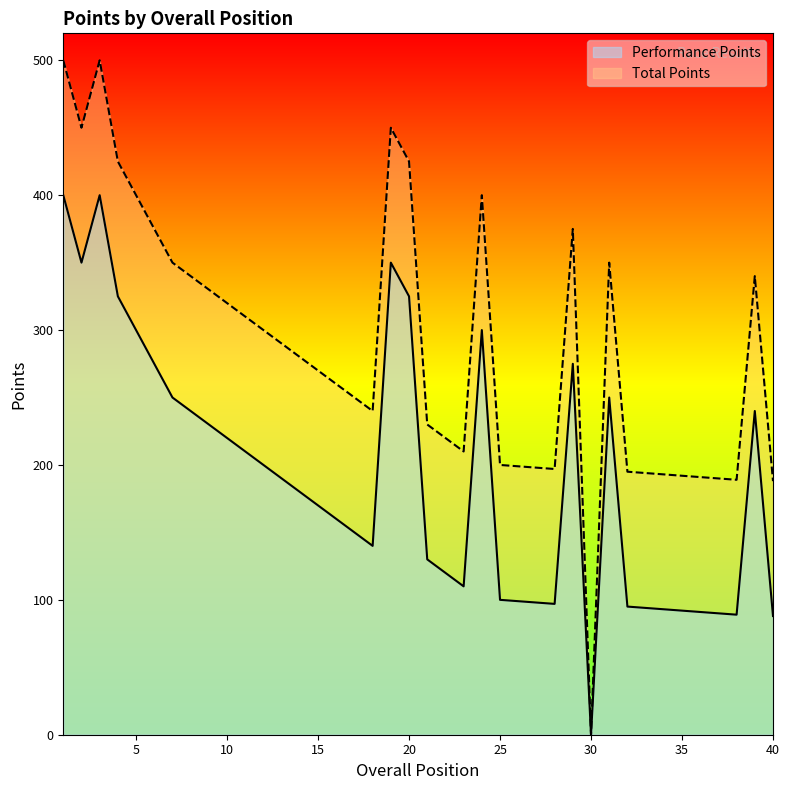

True or false: Performance Points has a value of 143 at 38.

False